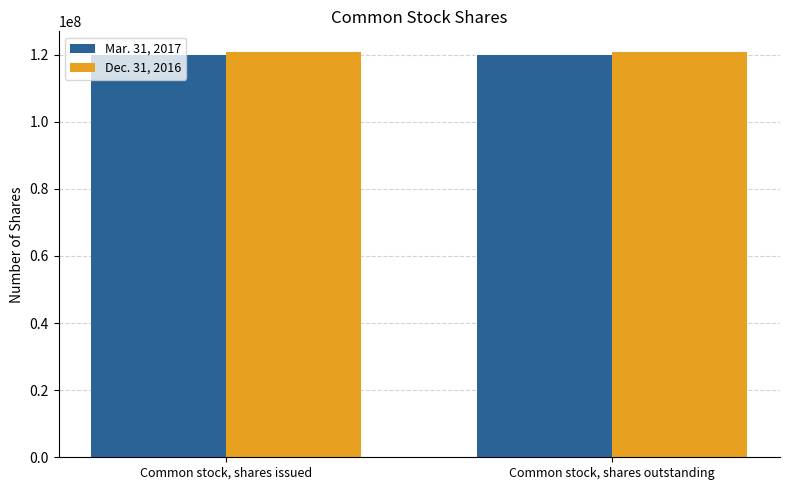

List the series in order of their peak value, lowest first.

Mar. 31, 2017, Dec. 31, 2016